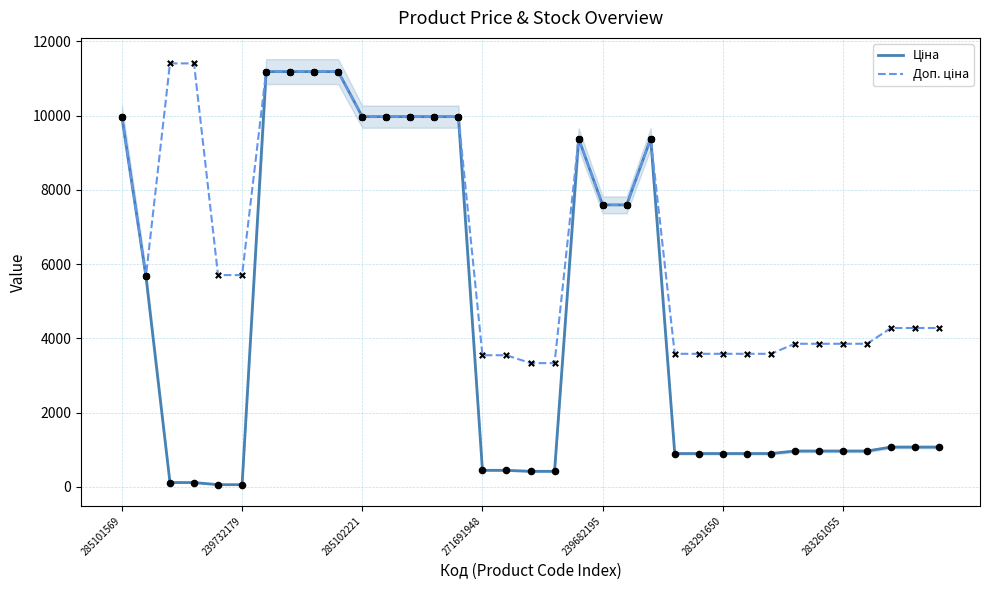

Is the value of Ціна at 31 greater than the value of Доп. ціна at 283291650?

No